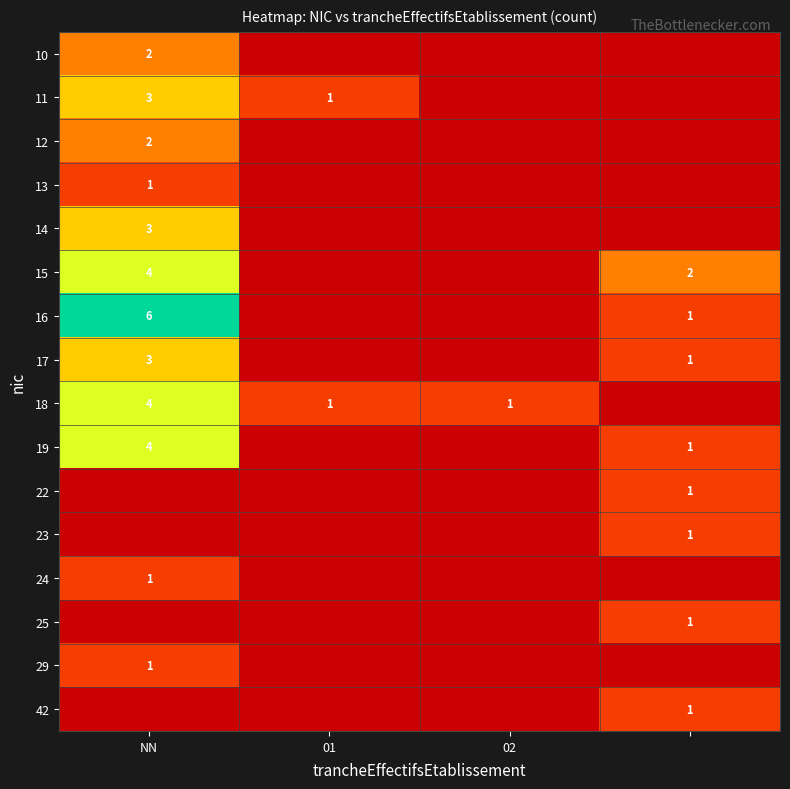

The value of 12 at NN is 2. True or false?

True